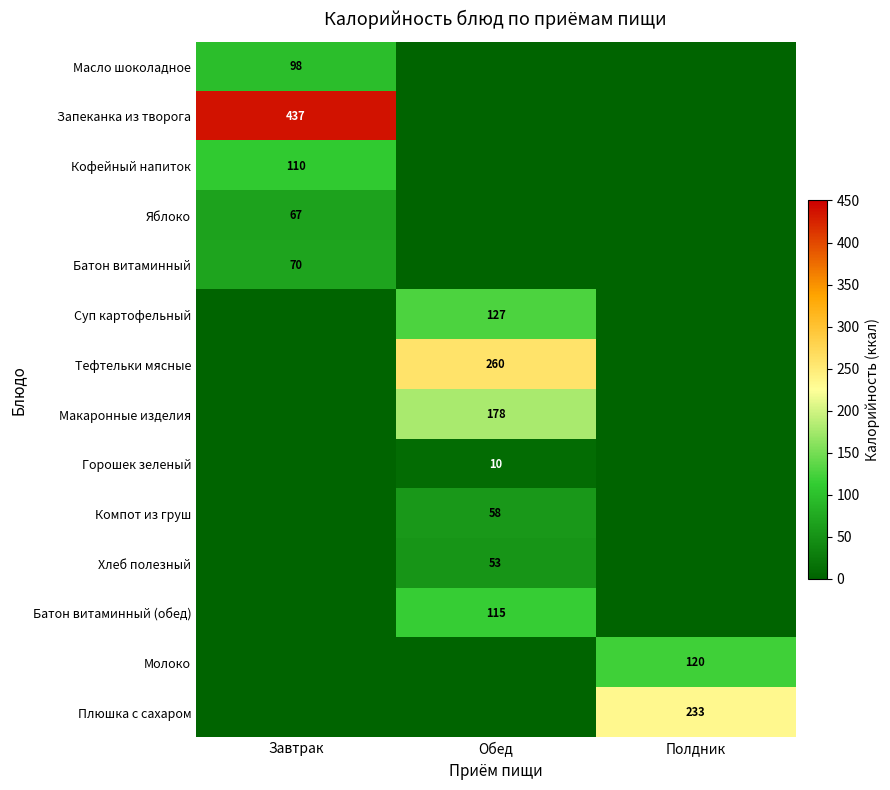

What is the total value across all series at Полдник?

353.0